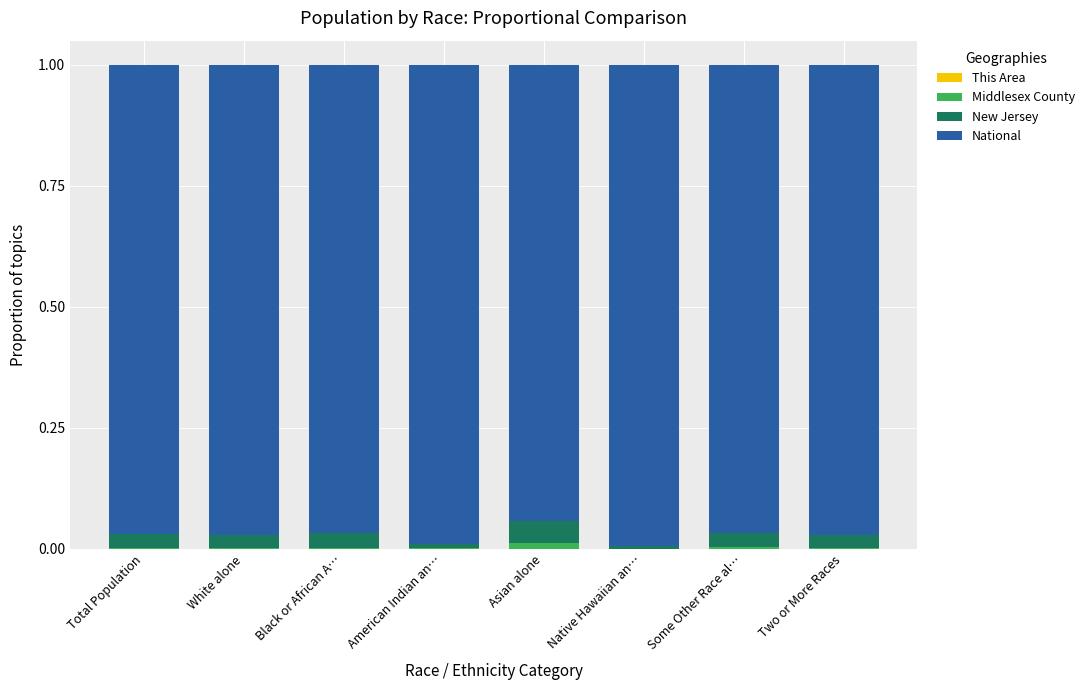

Are the bars grouped side by side (vs. stacked)?

No